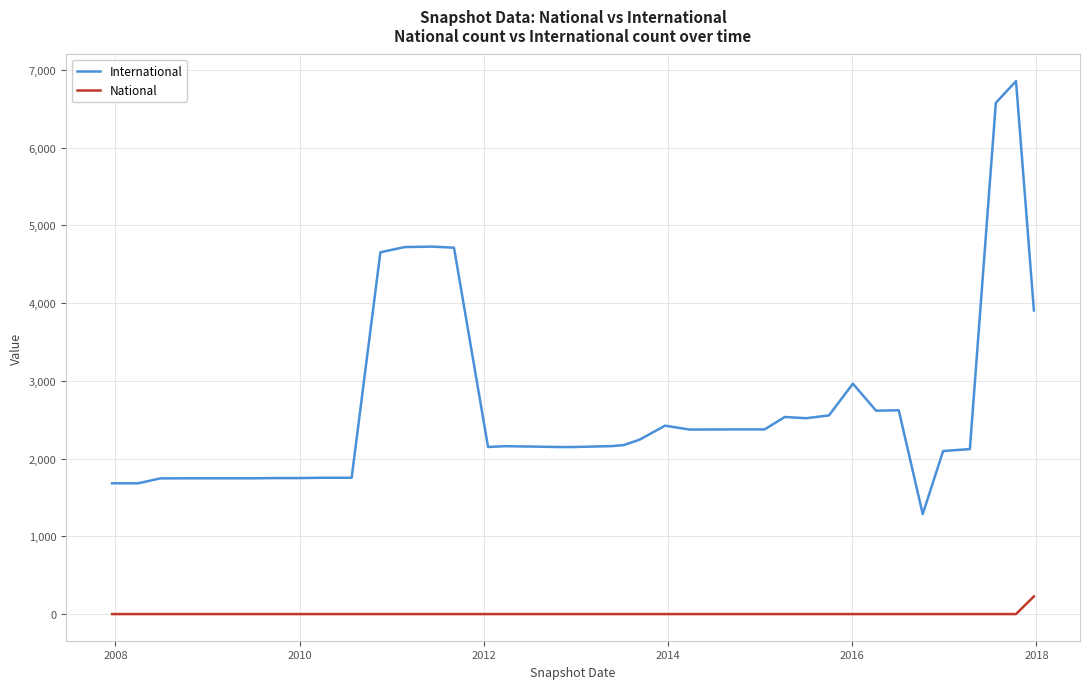

True or false: National and International cross at least once.

False